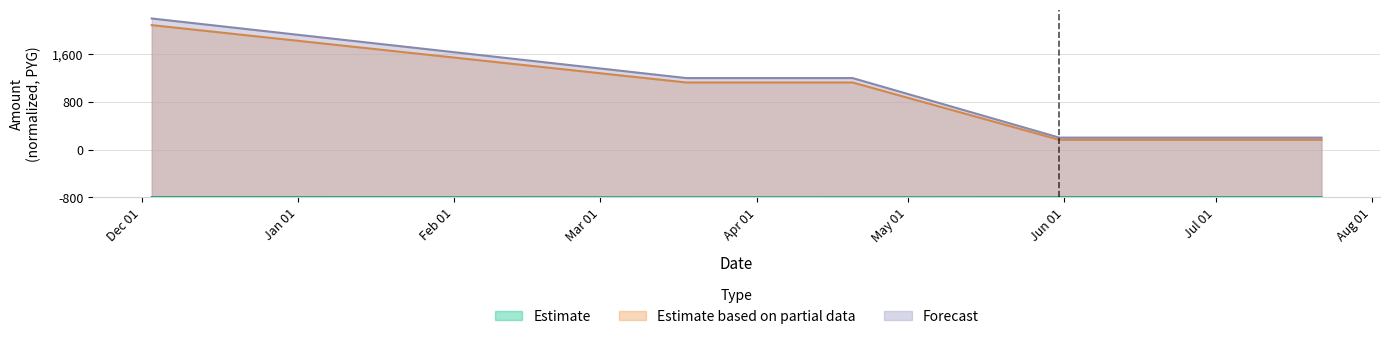

Where is the first local maximum for monto_depositado_proveedor?

2016-04-20